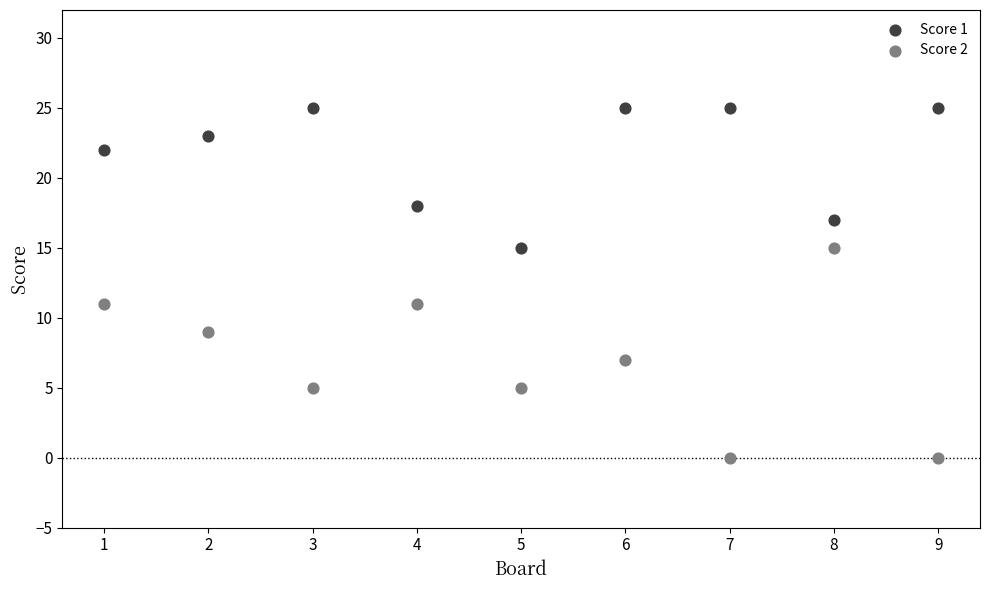

Which series reaches the minimum Y coordinate?

Score 2